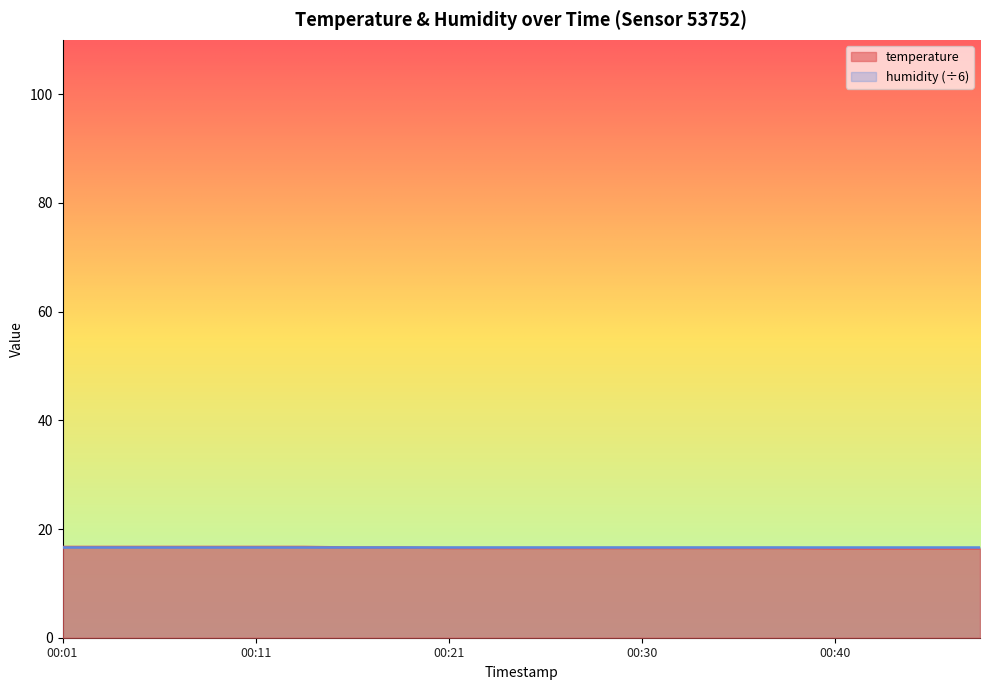

At which label is the value closest to 16?

00:40